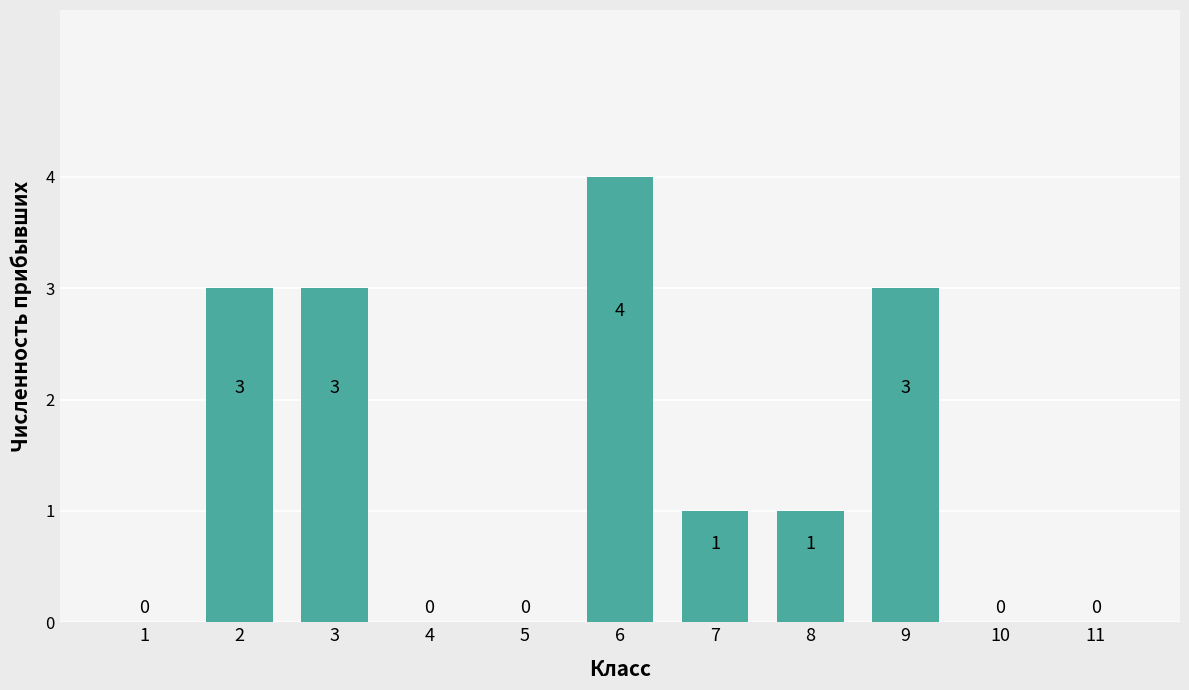

Is it true that the value at 10 is 2?

False